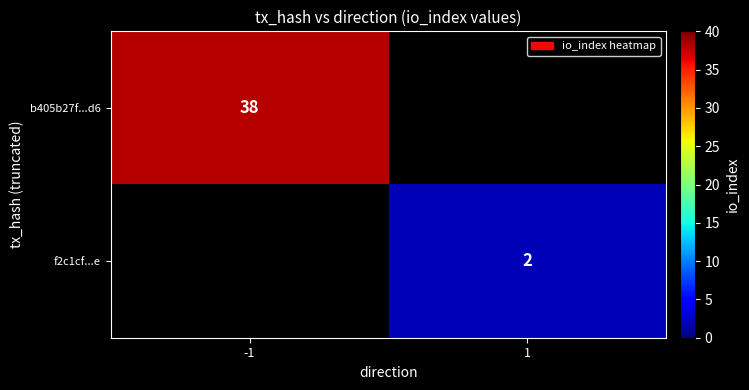

True or false: b405b27f...d6 has a value of 38 at -1.

True